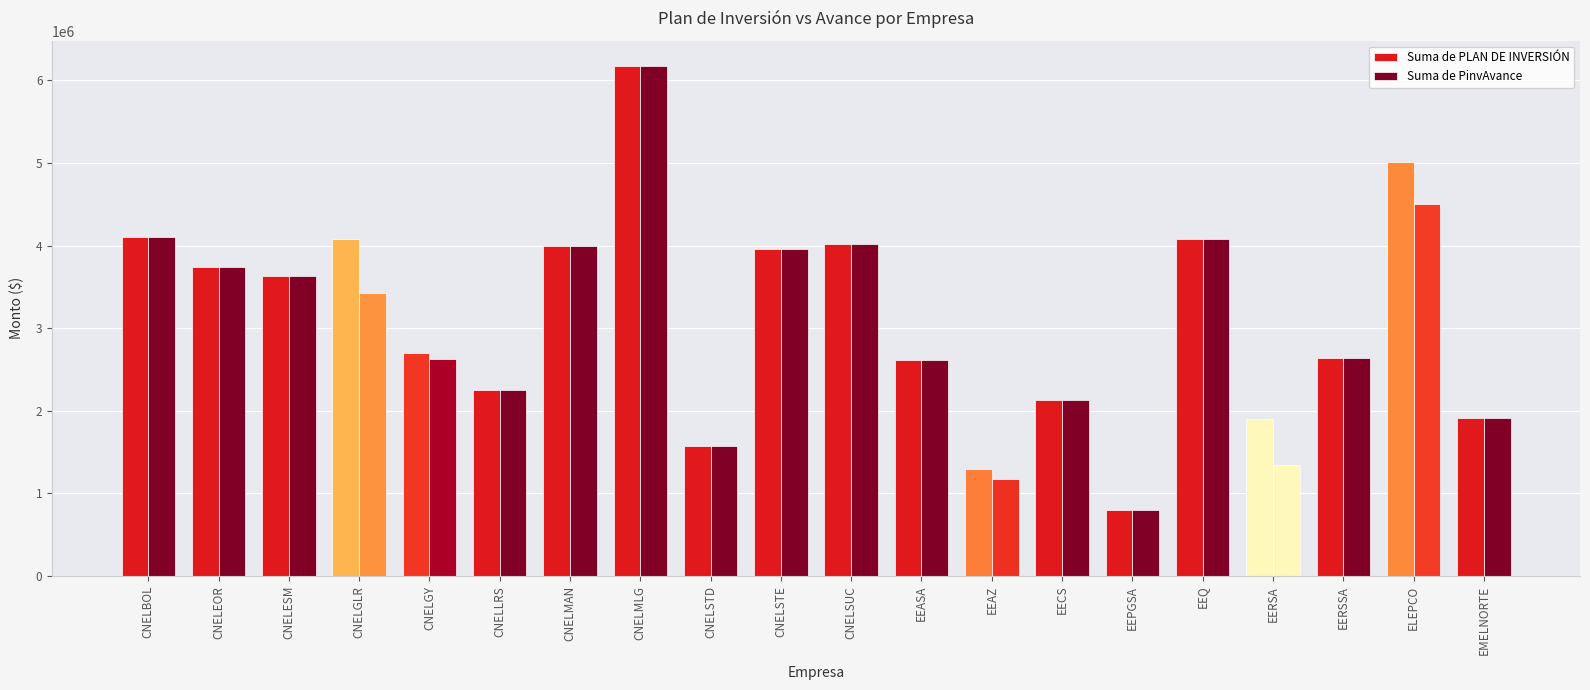

Which label corresponds to the smallest value in the chart?

EEPGSA